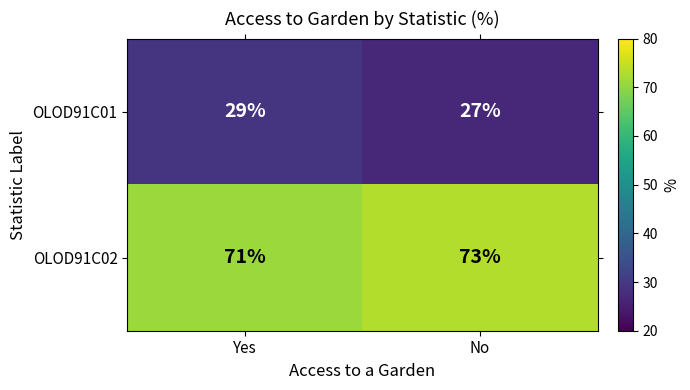

Which series has the largest total across all categories?

OLOD91C02